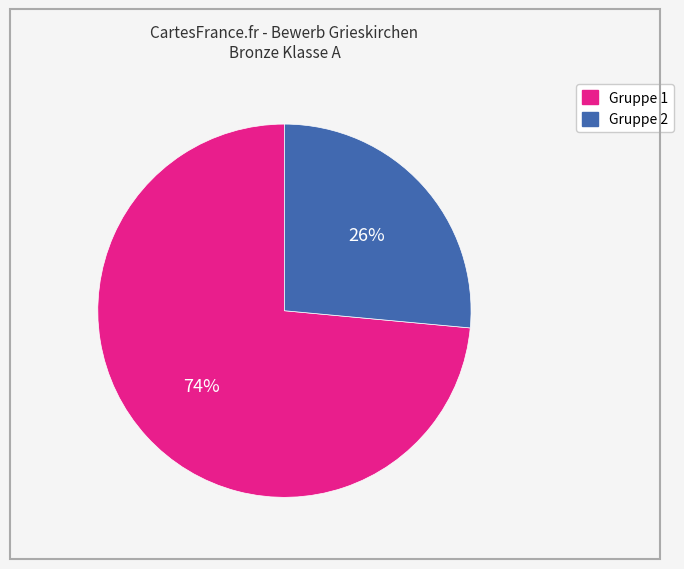

Is it true that Gruppe 2 is 26% of the pie?

True